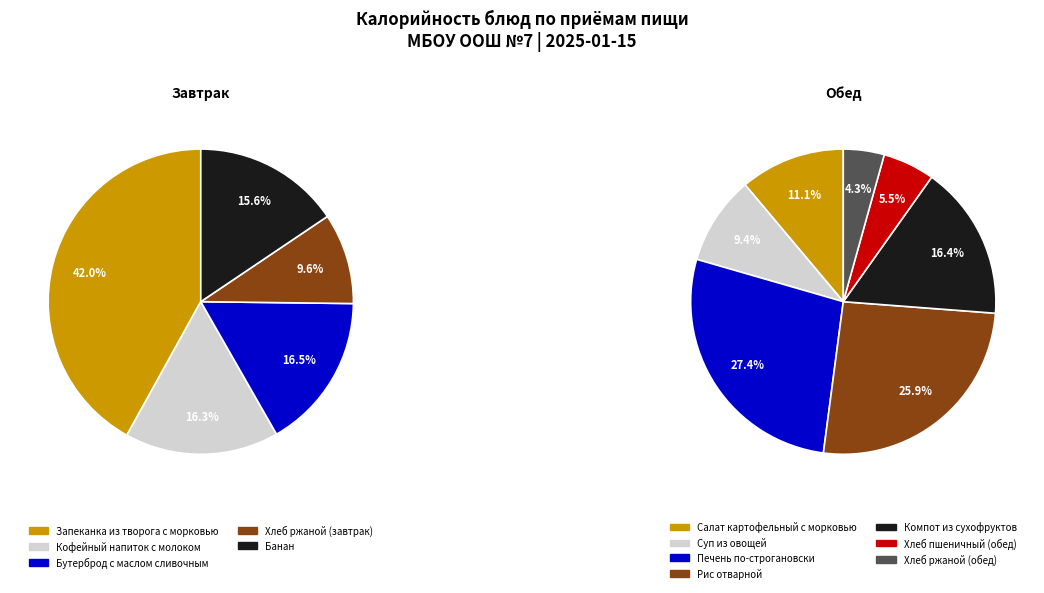

Is it true that Обед is 57% of the pie?

True